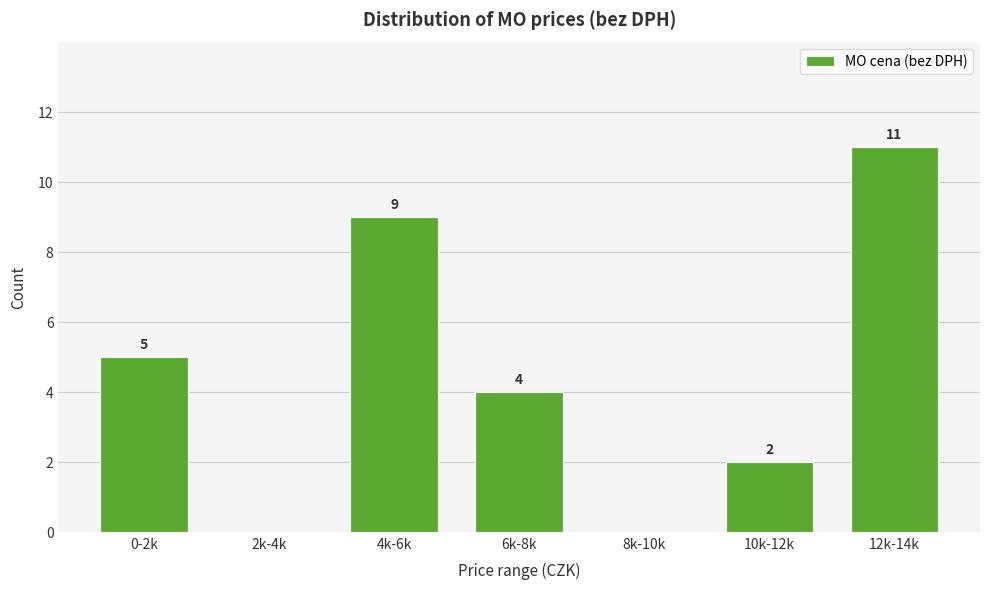

Reading right to left, extract all data points from this chart.

12k-14k=11	10k-12k=2	8k-10k=0	6k-8k=4	4k-6k=9	2k-4k=0	0-2k=5